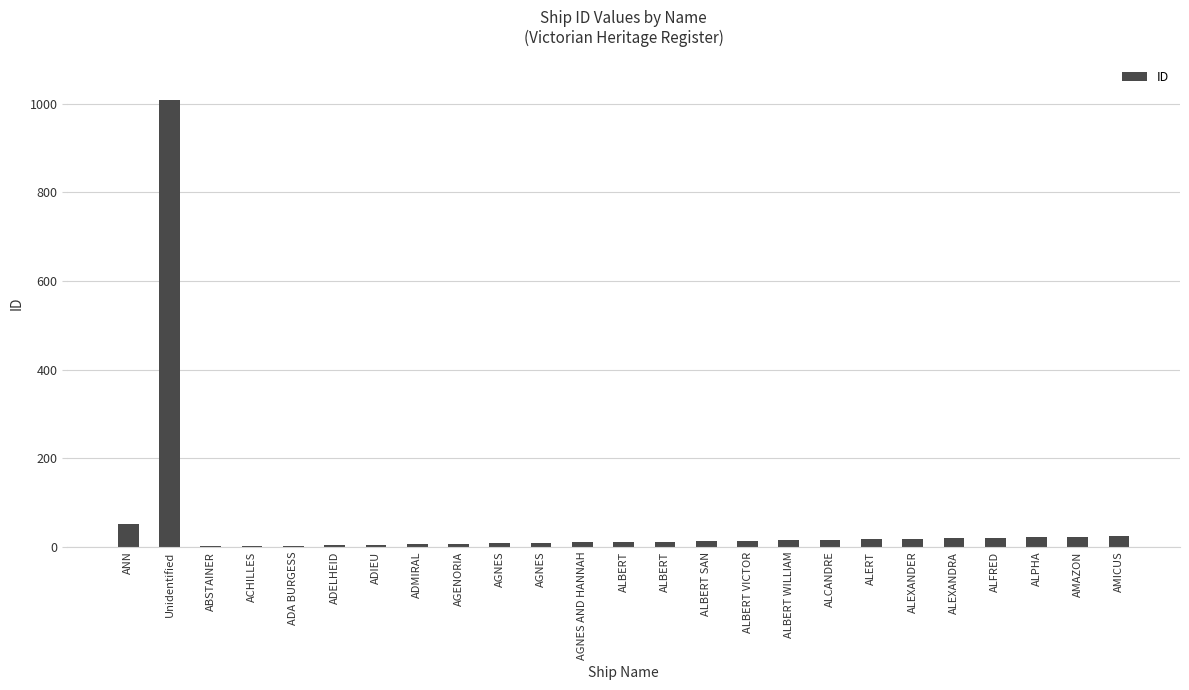

What is the value of the 7th bar from the left?

5